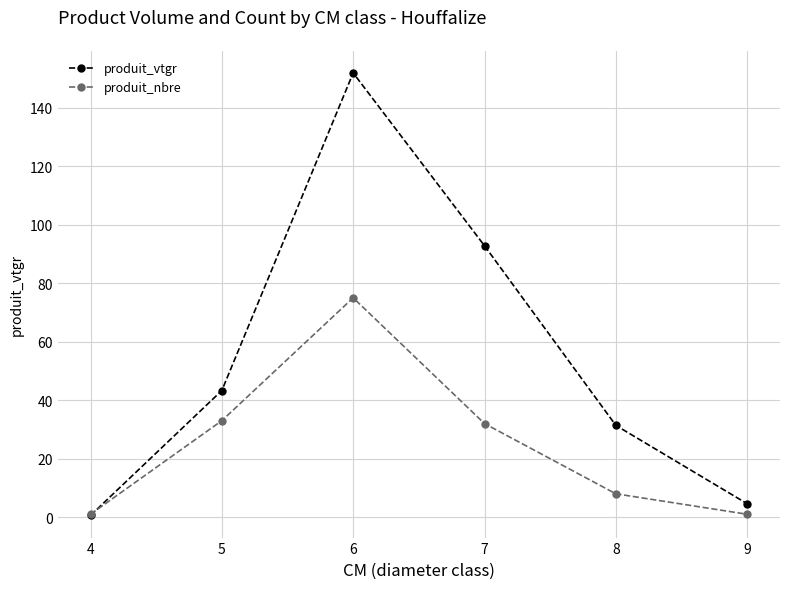

What is the value of the produit_nbre point at the 2nd from the left?

33.0